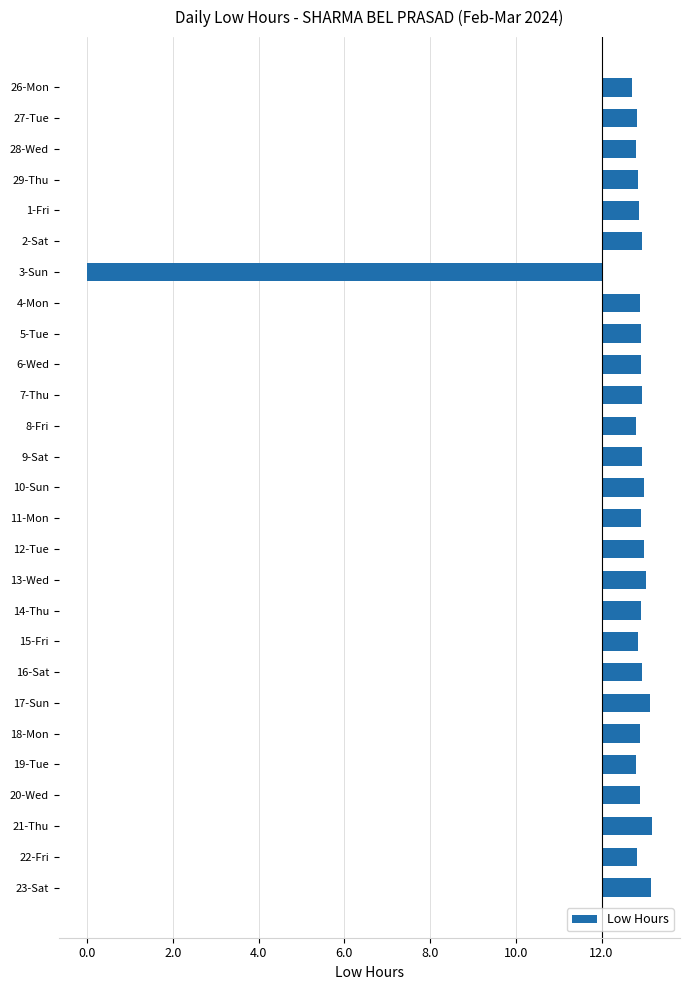

Are the bars horizontal?

Yes